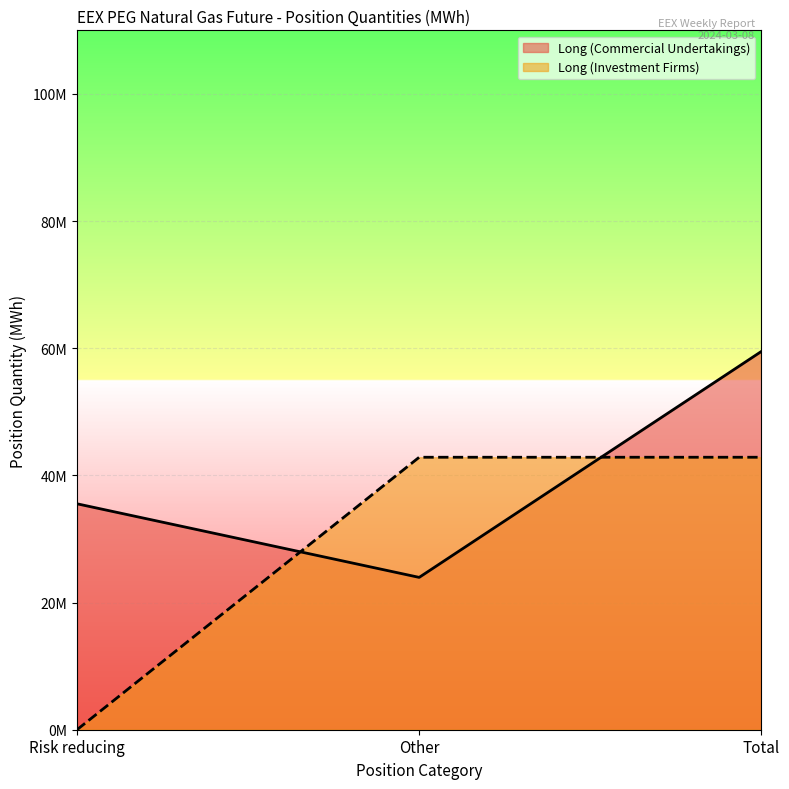

Rank the series by their average value, from highest to lowest.

Long (Commercial Undertakings), Long (Investment Firms)